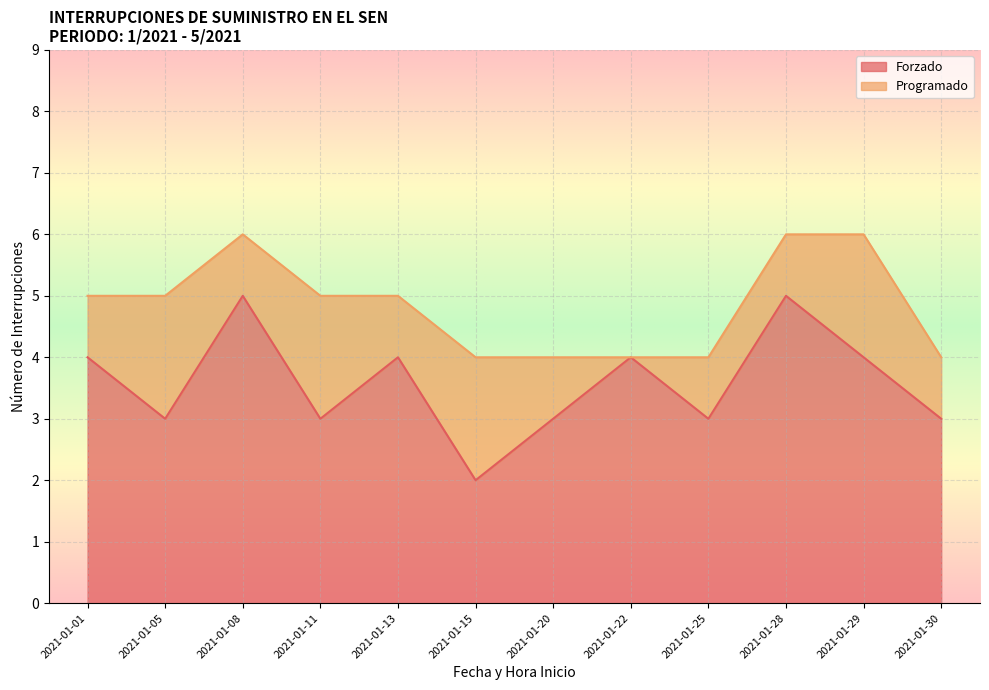

Rank the categories by value from lowest to highest.

2021-01-15, 2021-01-05, 2021-01-11, 2021-01-20, 2021-01-25, 2021-01-30, 2021-01-01, 2021-01-13, 2021-01-22, 2021-01-29, 2021-01-08, 2021-01-28